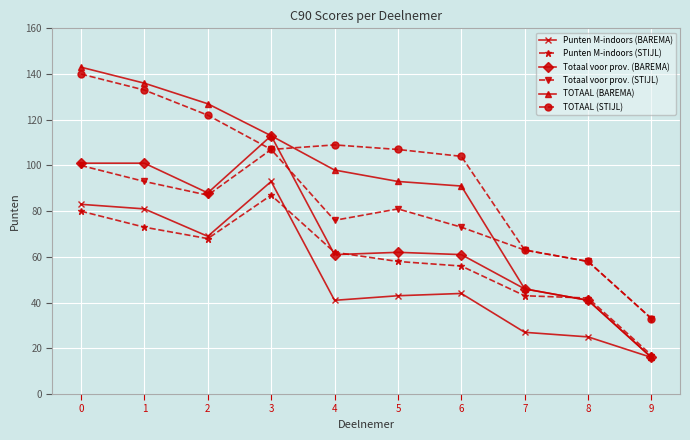

The TOTAAL (BAREMA) series shows 16 at 9. True or false?

True